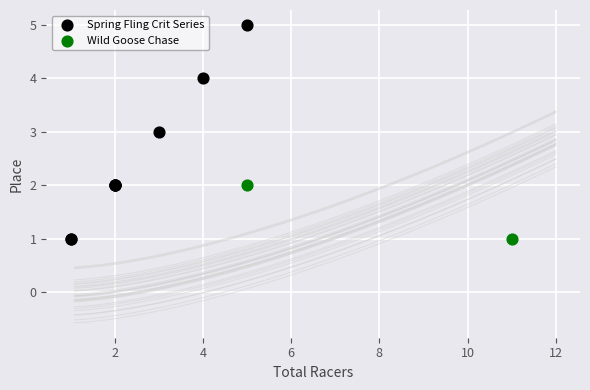

What are all the series names shown in the legend?

Spring Fling Crit Series, Wild Goose Chase